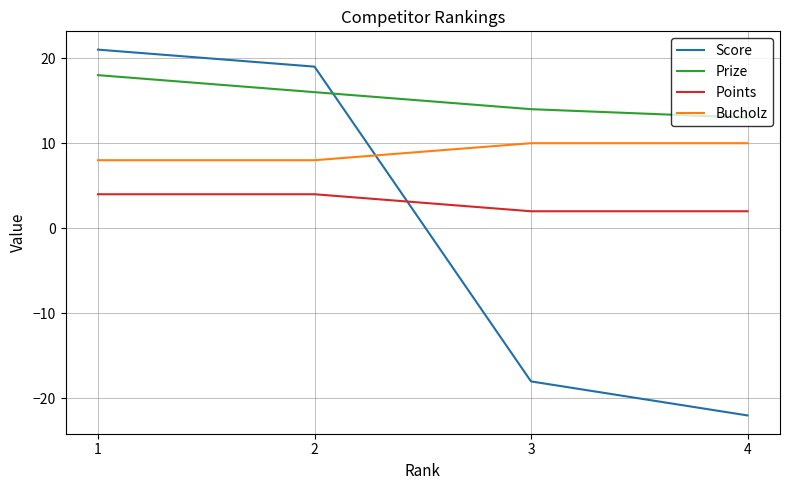

At which category does the chart reach its peak across all series?

1